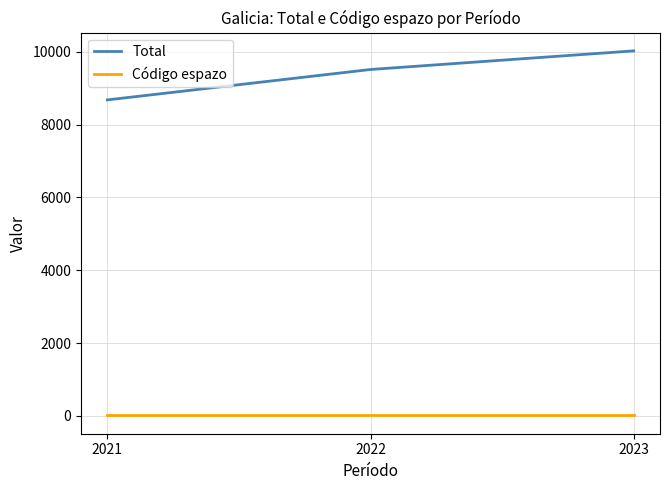

How many categories are shown in the chart?

3